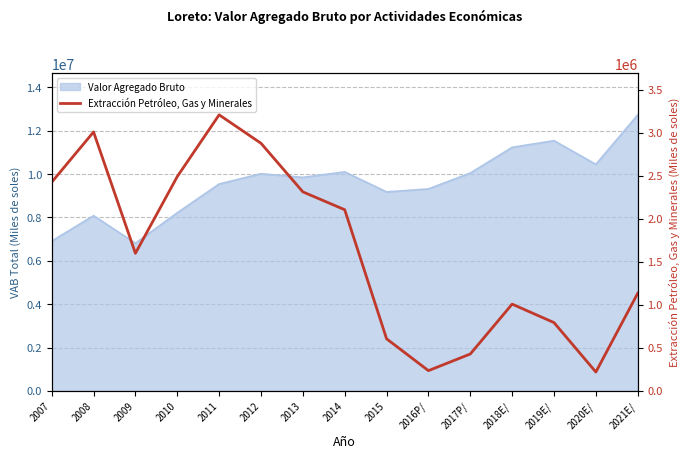

What is the smallest value displayed?

218953